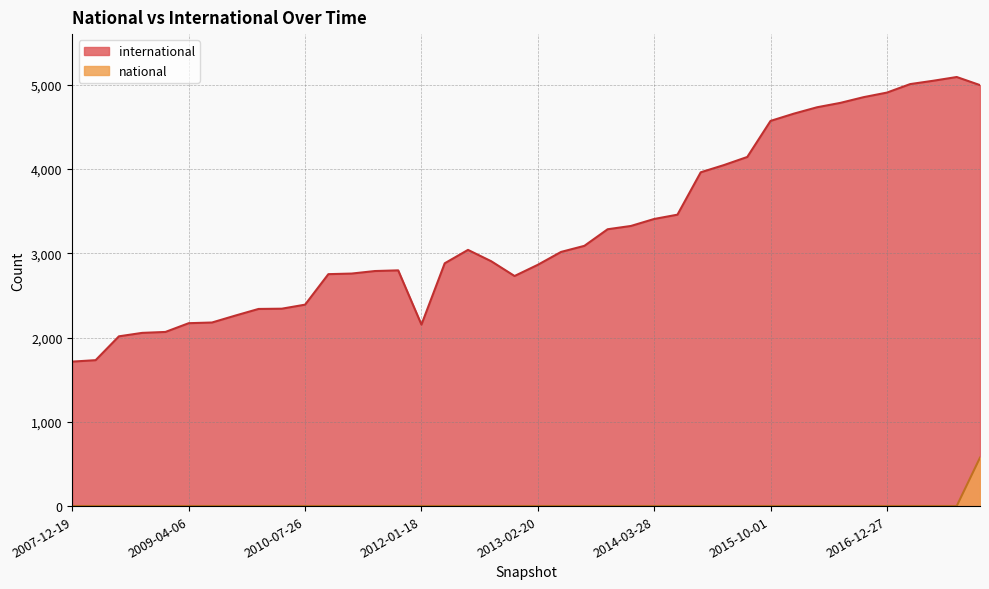

True or false: international and national cross at least once.

False